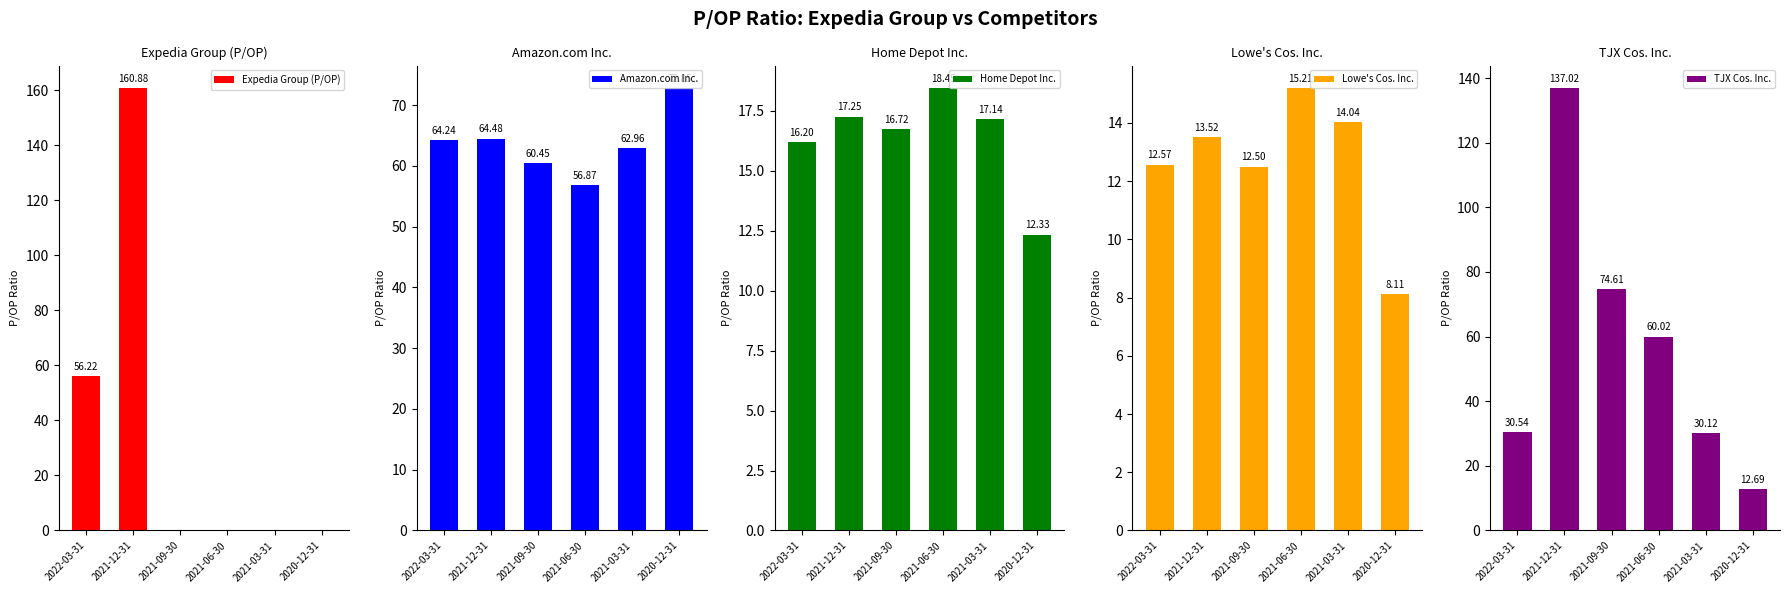

Which category has the lowest value in the Amazon.com Inc. series?

2021-06-30